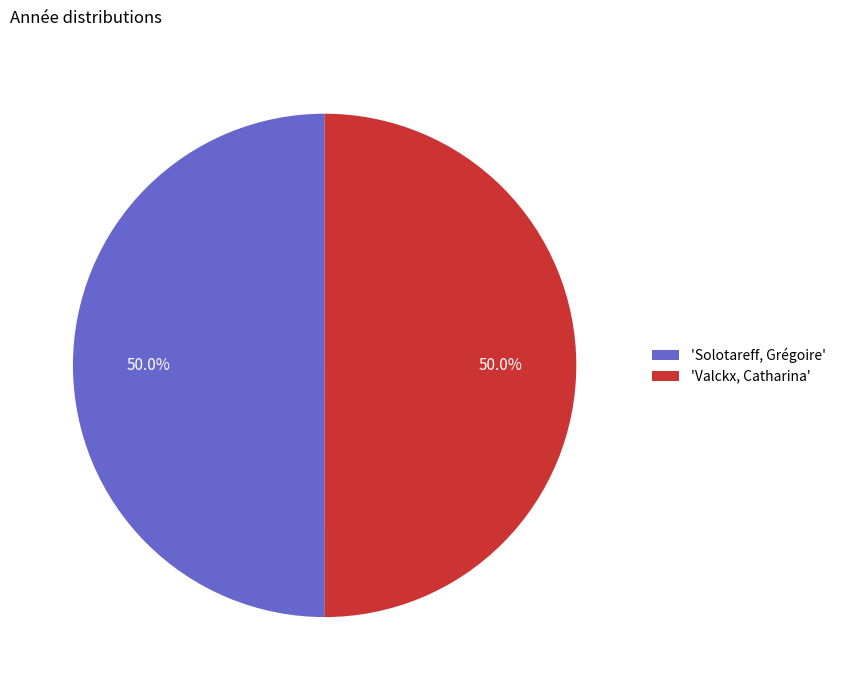

How many segments does this pie chart have?

2